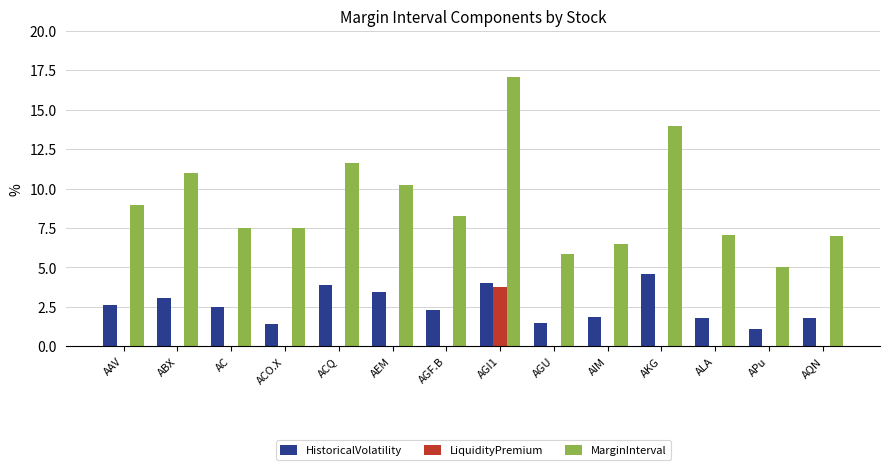

Does the chart contain stacked bars?

No